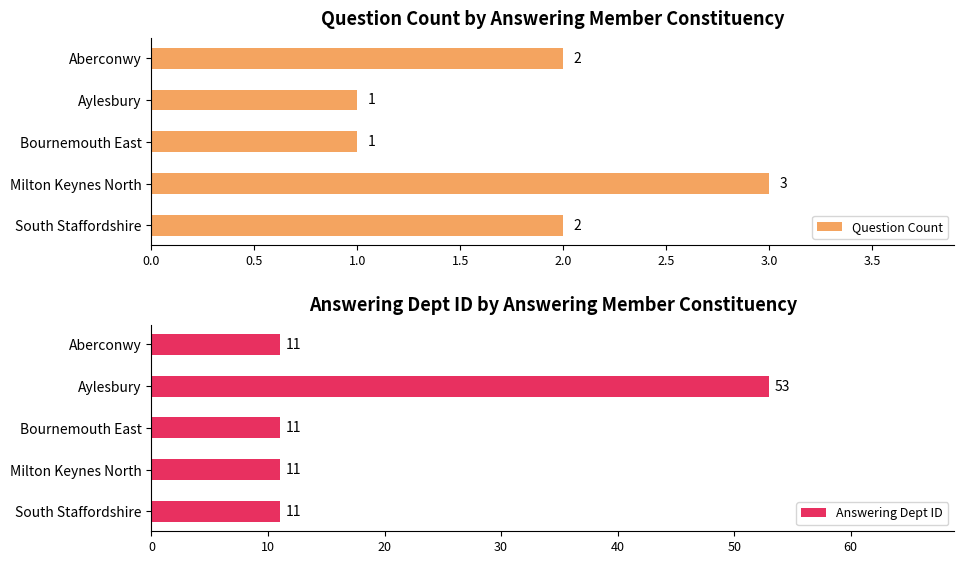

The Question Count series shows 2 at South Staffordshire. True or false?

True